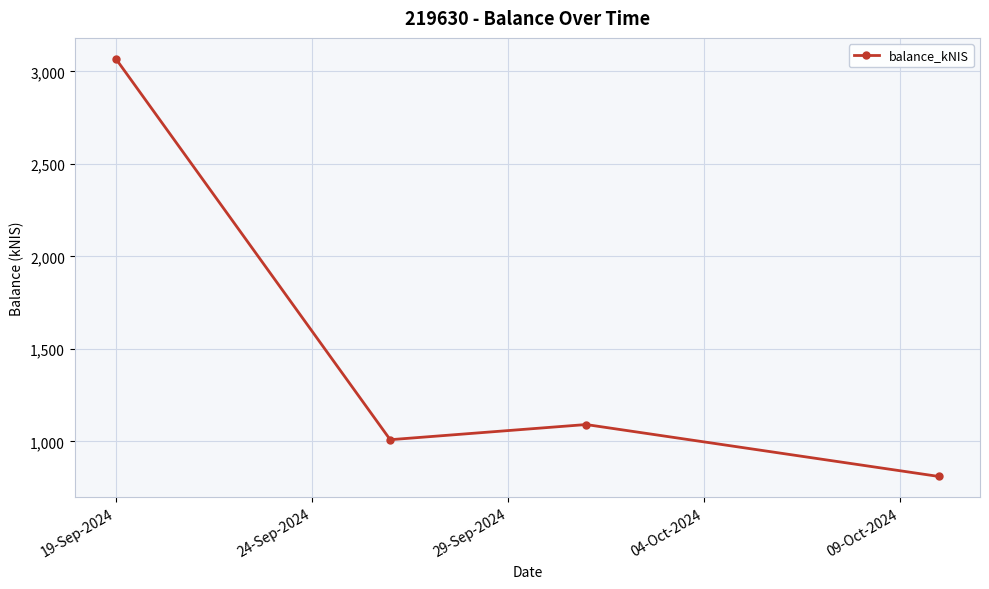

What is the value of the 1st point from the left?

3068.3